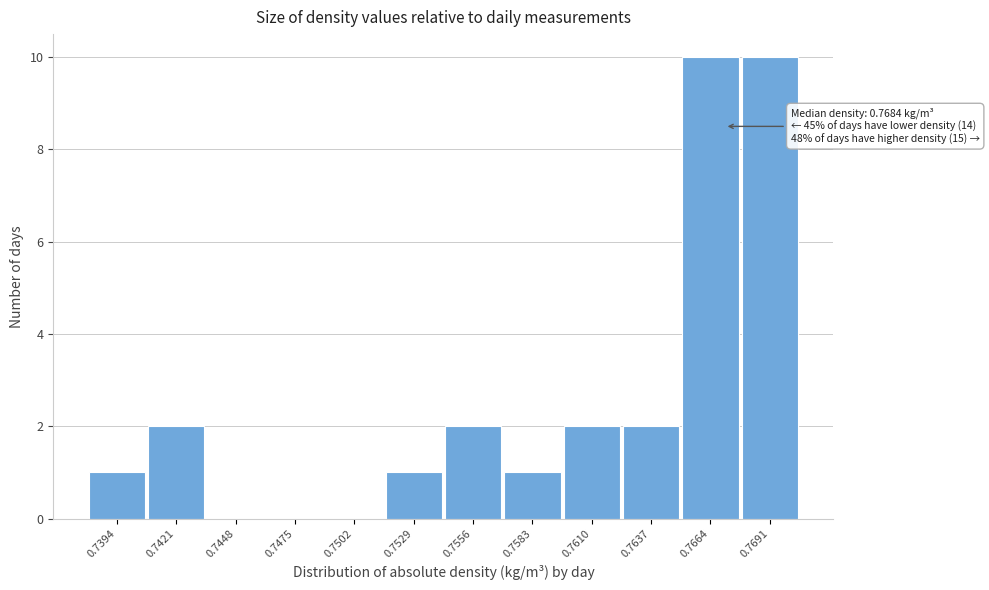

Reading left to right, transcribe all the data shown in this chart.

0.7394=1	0.7421=2	0.7448=0	0.7475=0	0.7502=0	0.7529=1	0.7556=2	0.7583=1	0.7610=2	0.7637=2	0.7664=10	0.7691=10